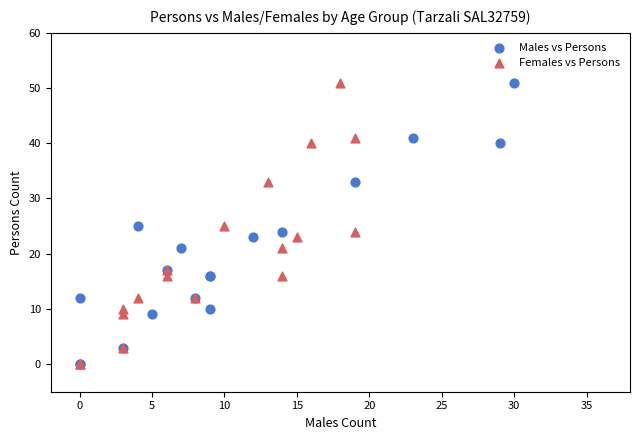

What are all the series names shown in the legend?

Males vs Persons, Females vs Persons